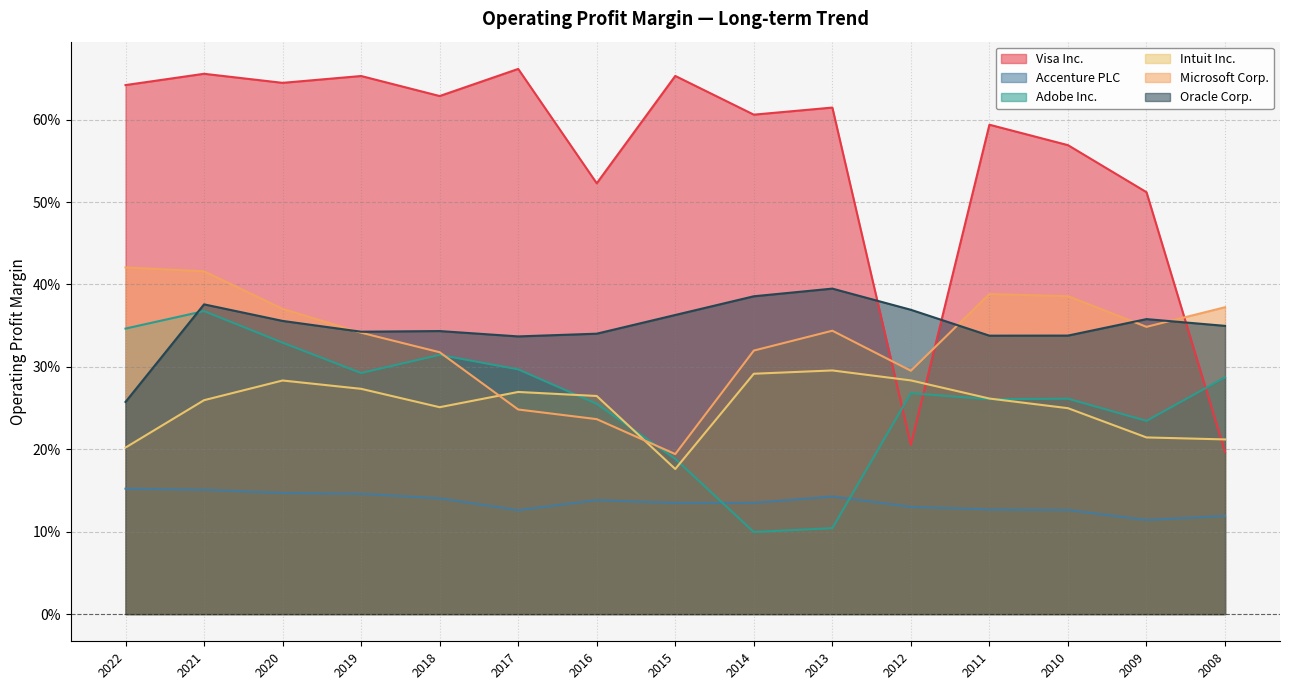

Count the number of data series in this chart.

6